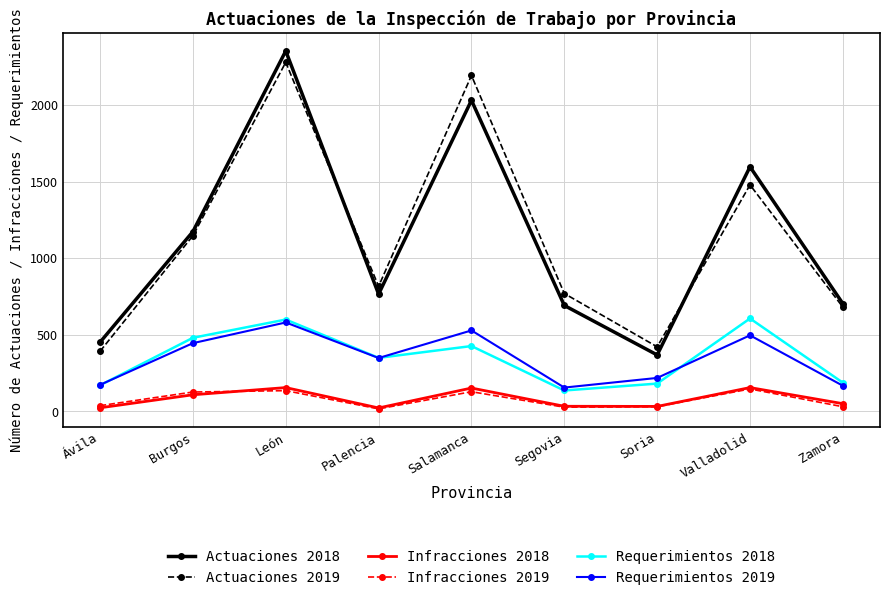

Which category has the highest value across all series?

León